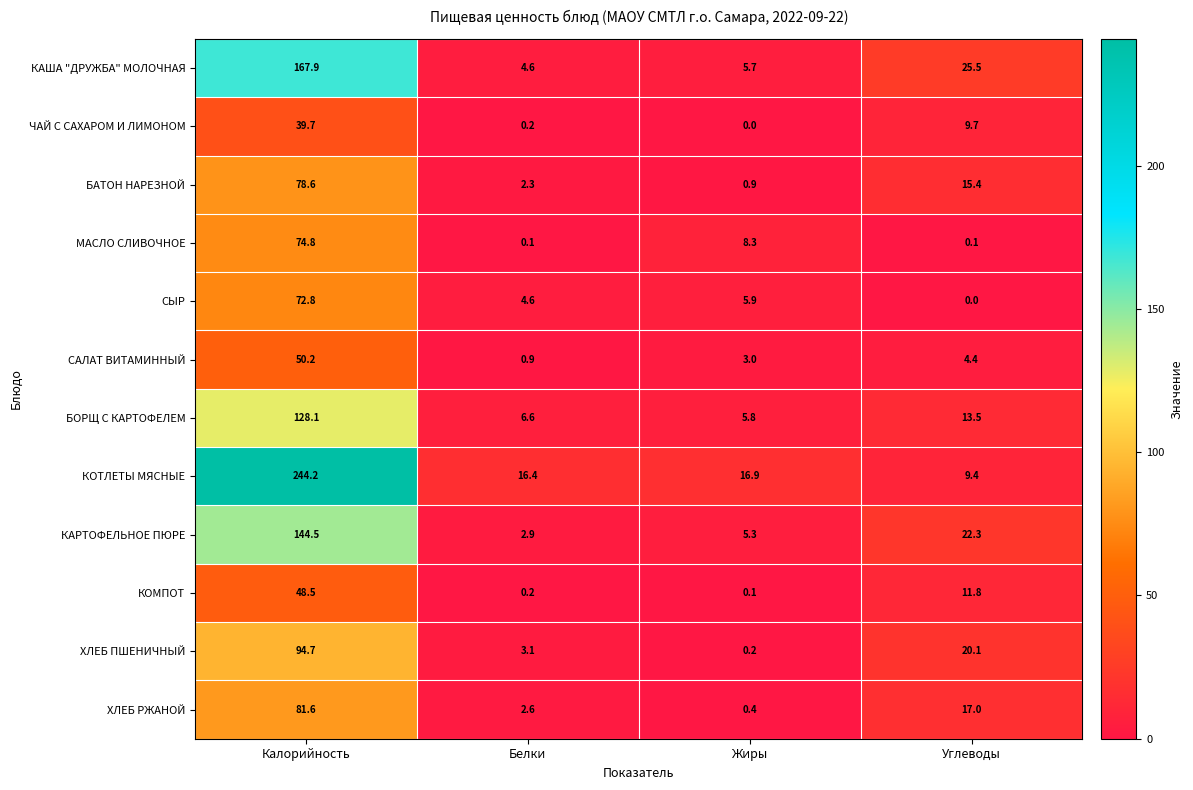

Which series has the widest spread of values?

КОТЛЕТЫ МЯСНЫЕ